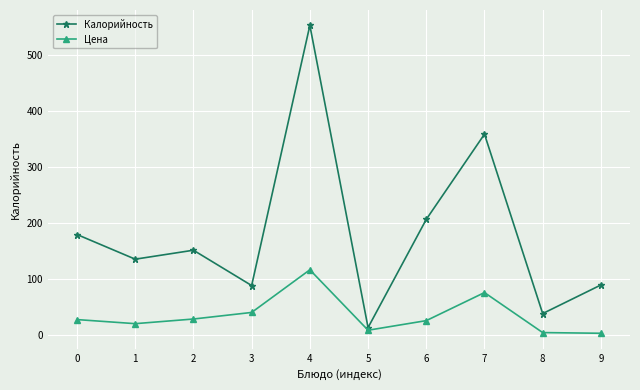

What is the maximum value for Цена?

116.1